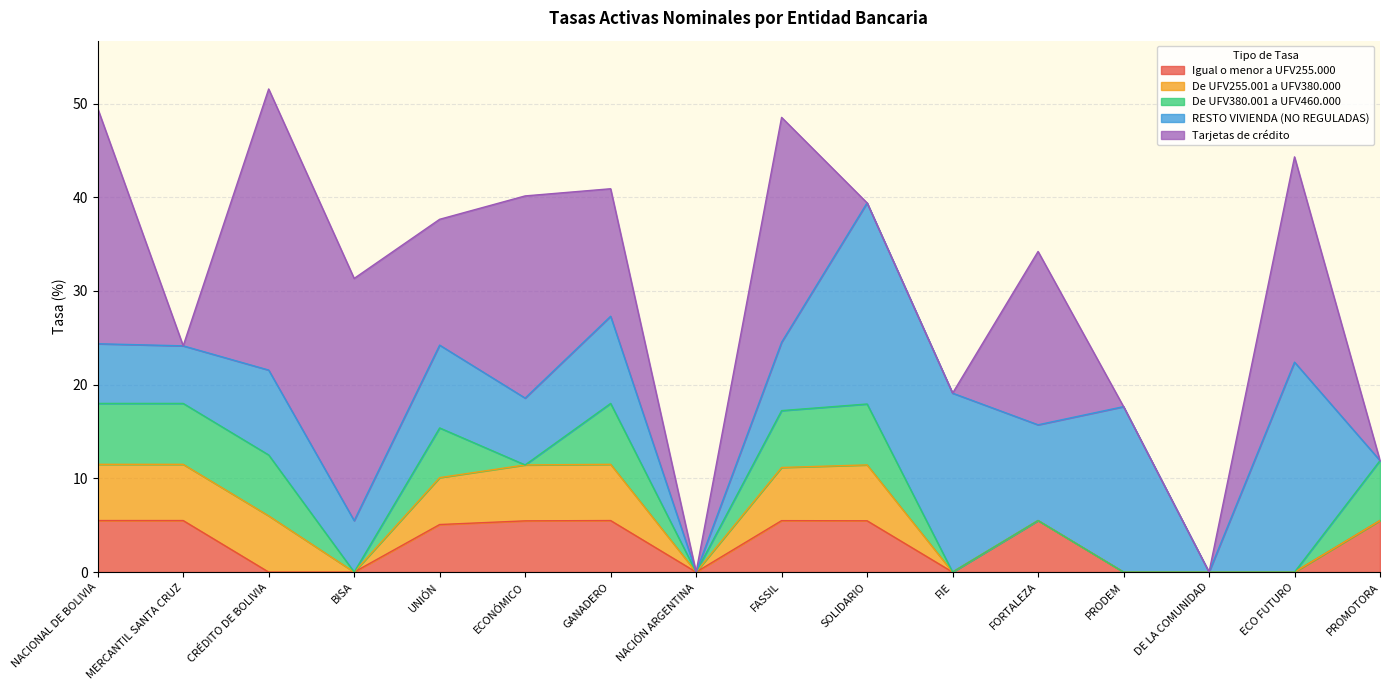

What is the difference between the maximum and second lowest values in the De UFV380.001 a UFV460.000 series?

6.5